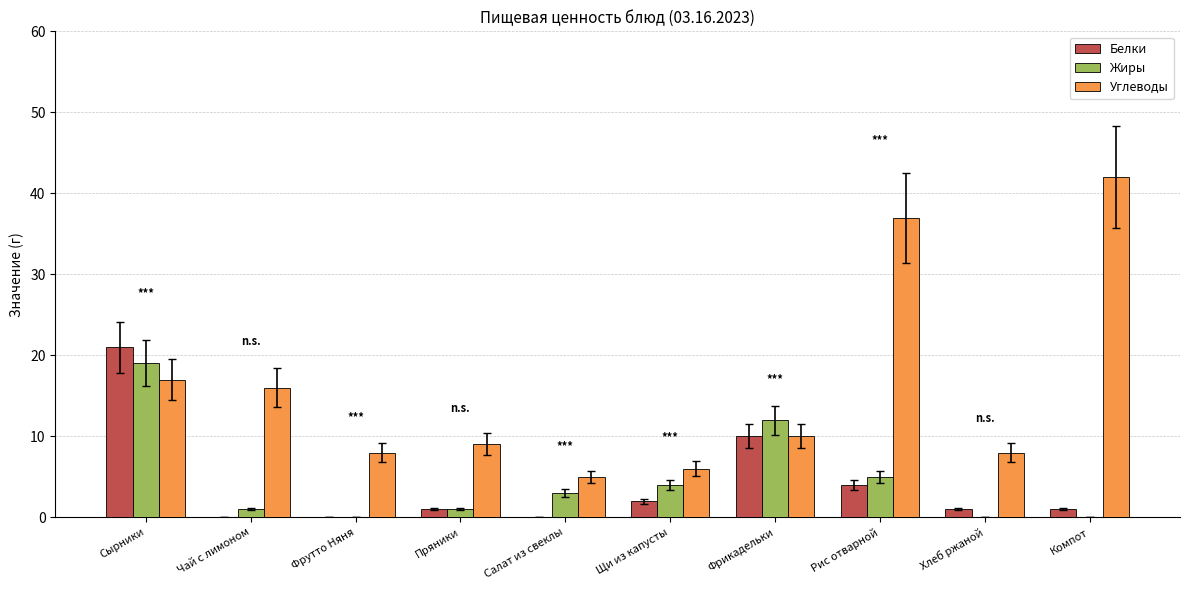

True or false: Белки has a value of 4 at Рис отварной.

True